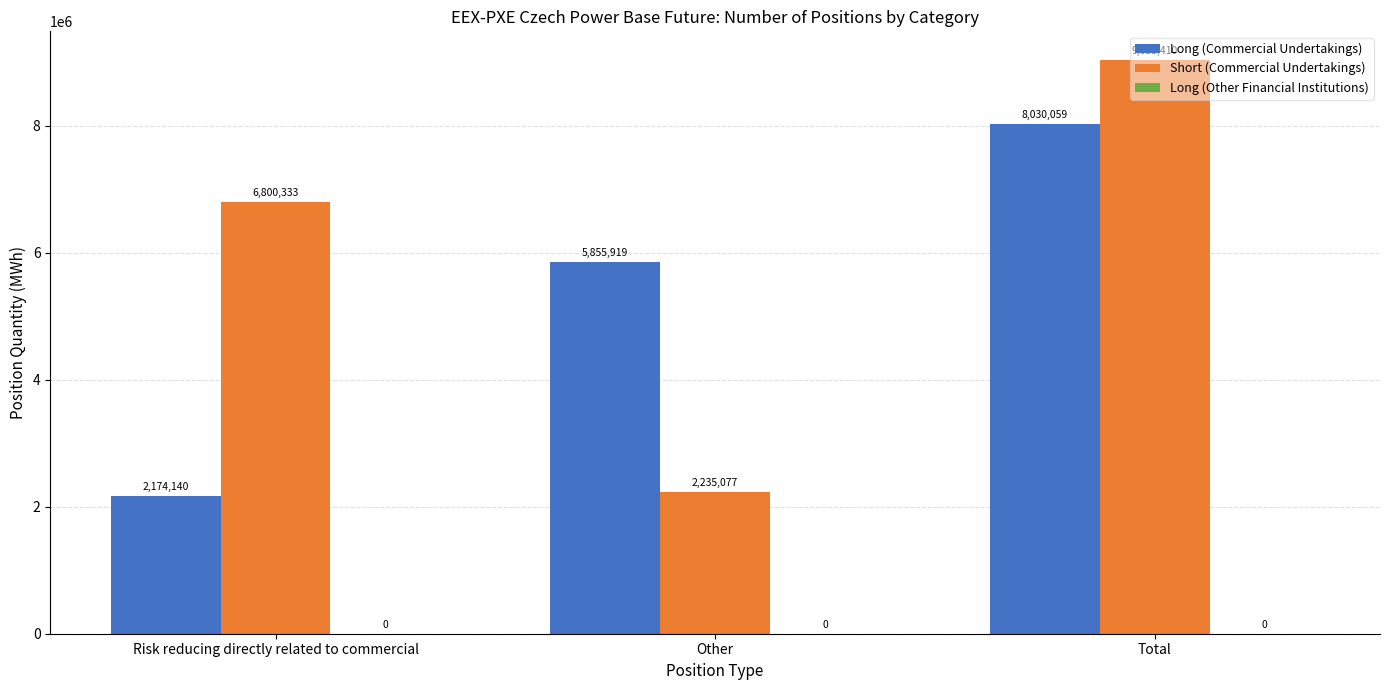

Is the value of Long (Commercial Undertakings) at Total greater than the value of Short (Commercial Undertakings) at Total?

No